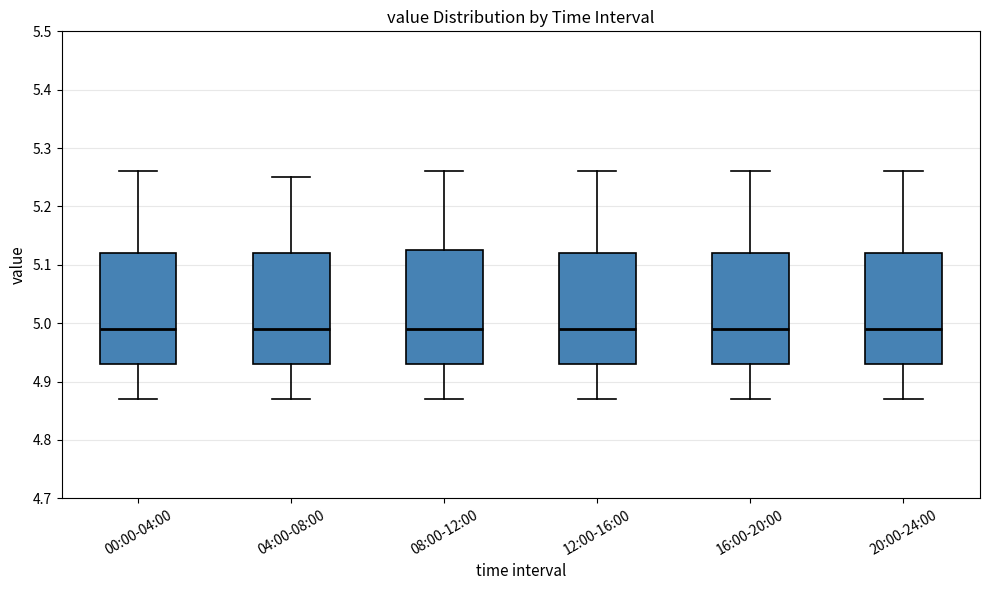

Where does the lower whisker of the box for 12:00-16:00 end on the y-axis? The values are not printed on the chart, so give them approximately, as read against the axis.

4.87